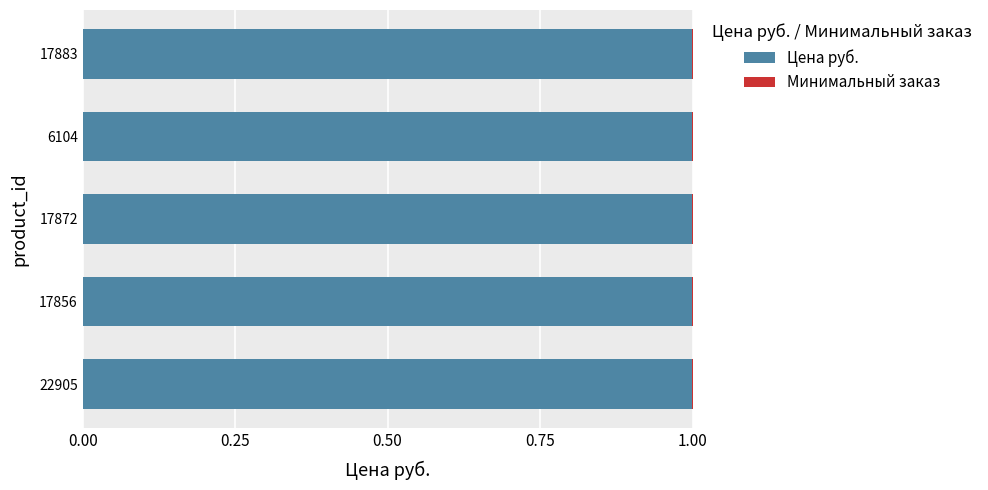

How many series are shown in this chart?

2